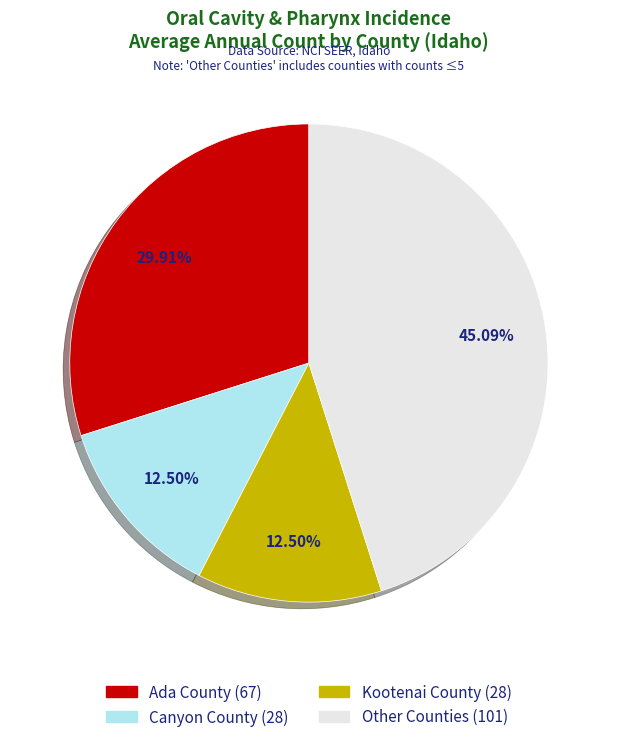

Is there a majority slice in this chart?

No